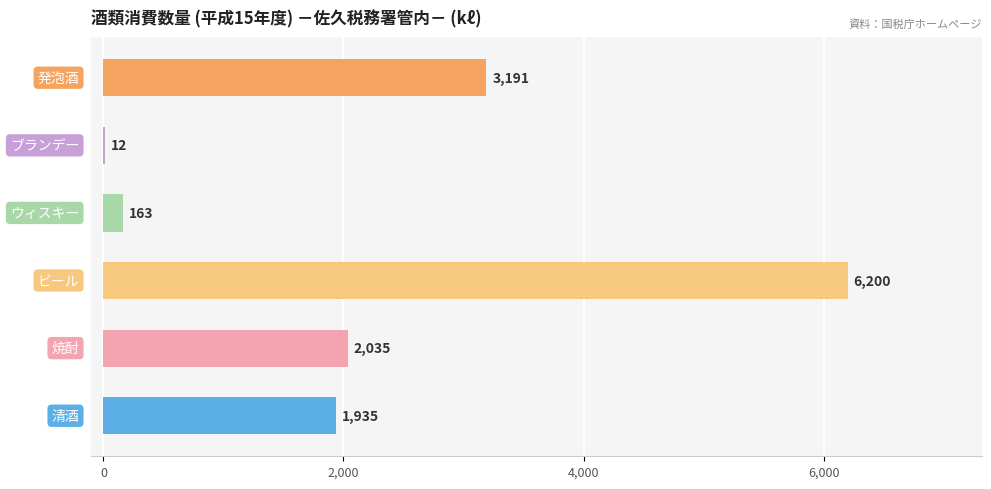

What is the greatest value displayed?

6200